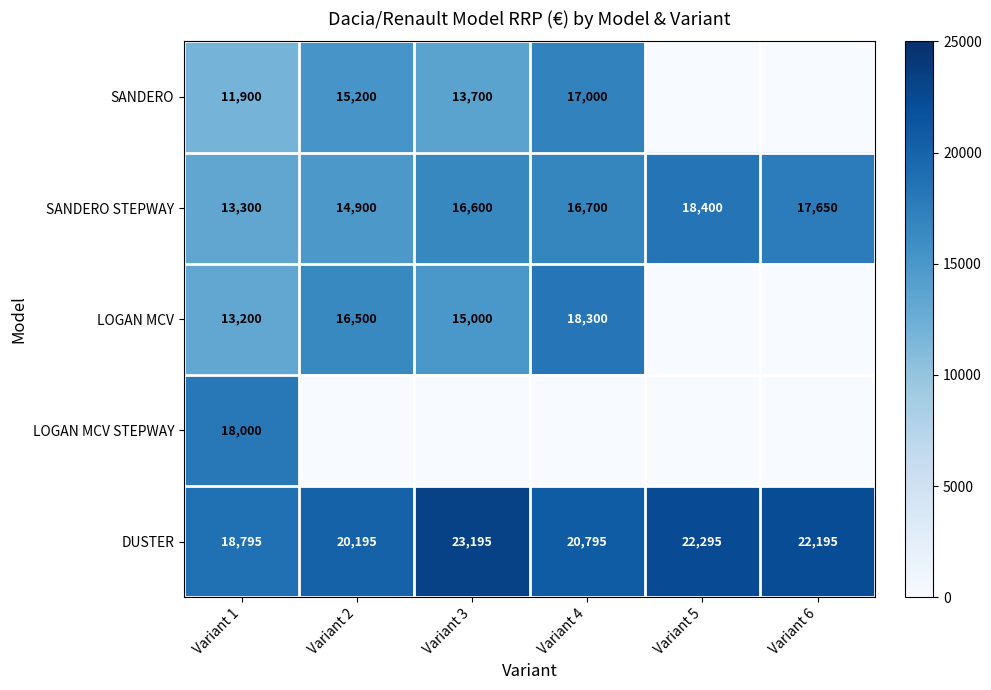

What is the sum of the SANDERO STEPWAY values at Variant 1 and Variant 4?

30000